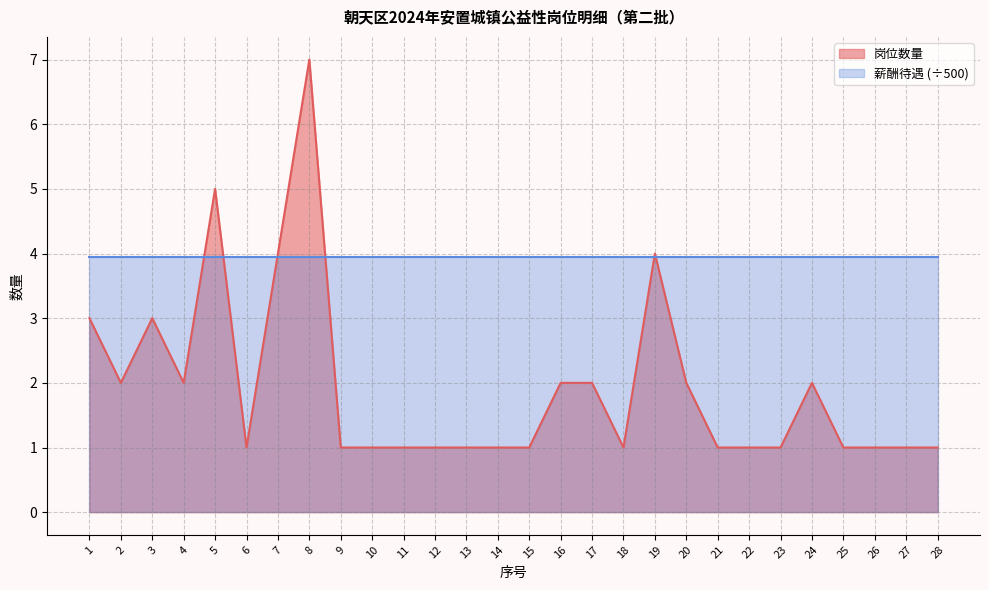

Rank the categories by value from highest to lowest.

8, 5, 7, 19, 1, 3, 2, 4, 16, 17, 20, 24, 6, 9, 10, 11, 12, 13, 14, 15, 18, 21, 22, 23, 25, 26, 27, 28